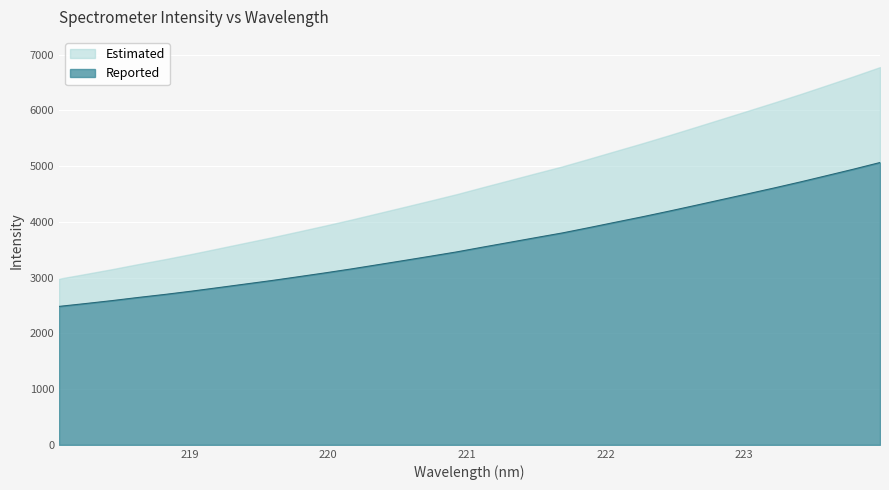

Reading left to right, extract all data points from this chart.

2483.7	2534.8	2587.5	2644.8	2698.8	2757.2	2819.8	2883.0	2946.2	3013.8	3082.5	3153.8	3229.6	3305.7	3382.6	3461.0	3547.9	3632.6	3717.9	3802.0	3896.7	3993.6	4089.6	4189.8	4293.4	4398.1	4503.1	4608.6	4717.7	4831.2	4945.8	5065.1